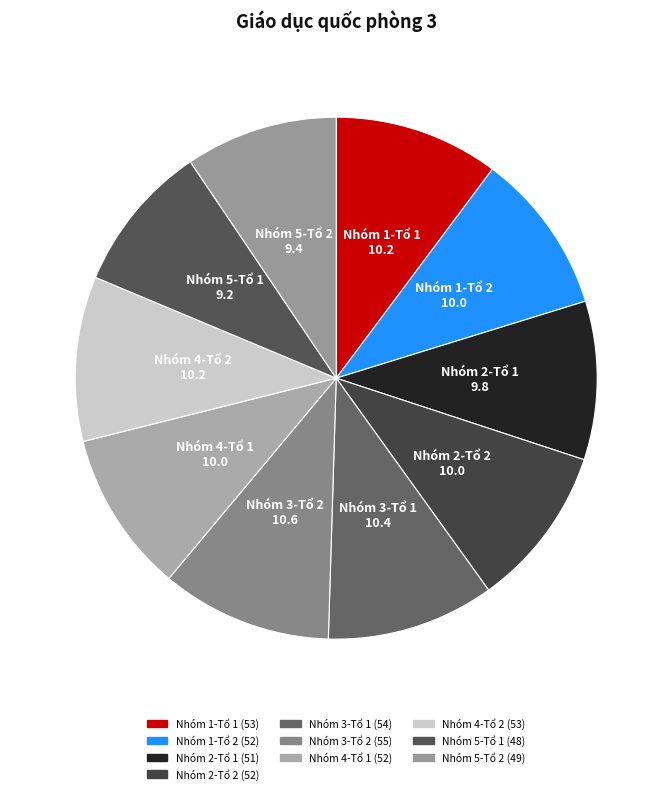

Is the sum of Nhóm 1-Tổ 2 and Nhóm 3-Tổ 2 greater than half?

No